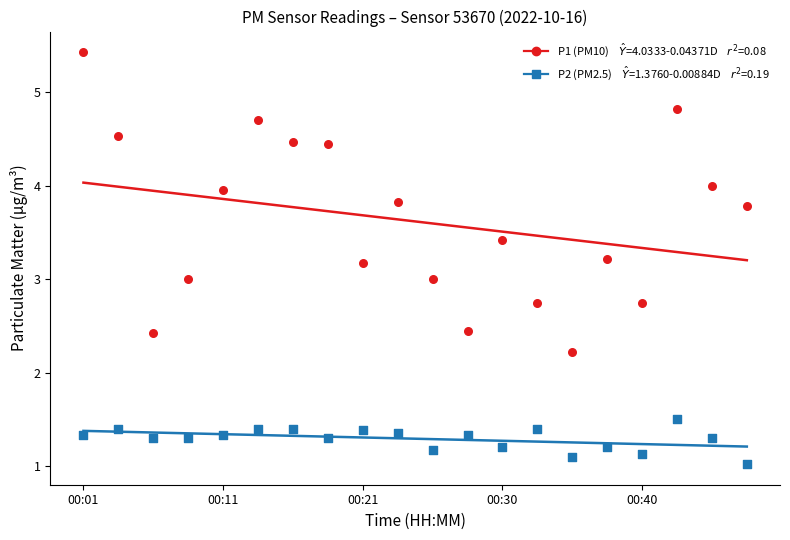

How many data points are displayed?

40